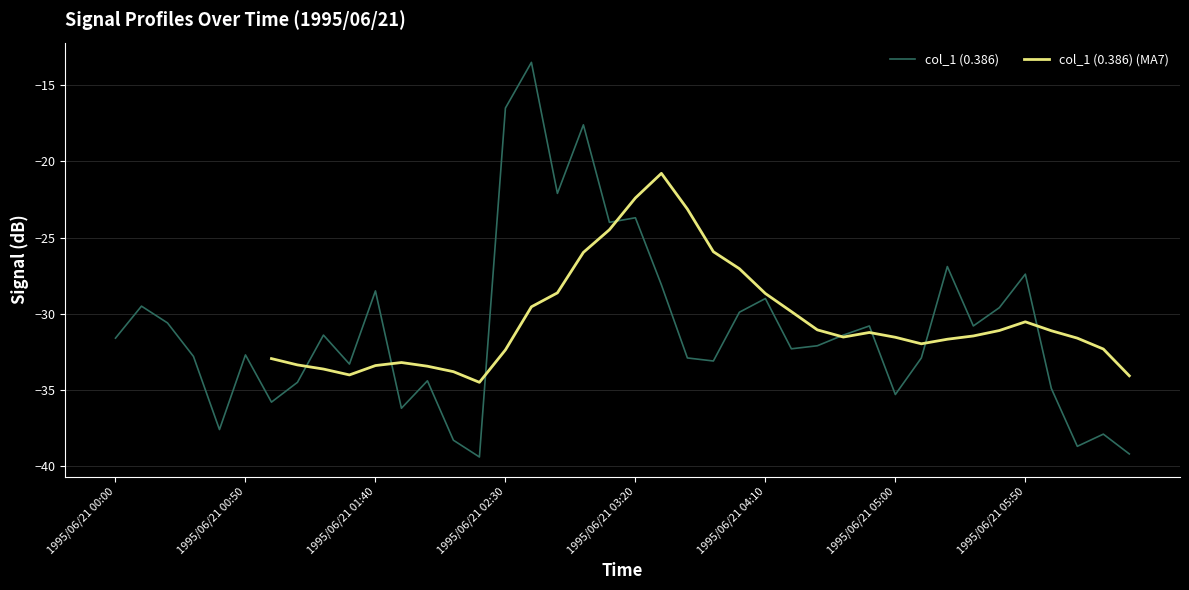

How many times do col_1 (0.386) and col_1 (0.386) (MA7) cross each other?

8